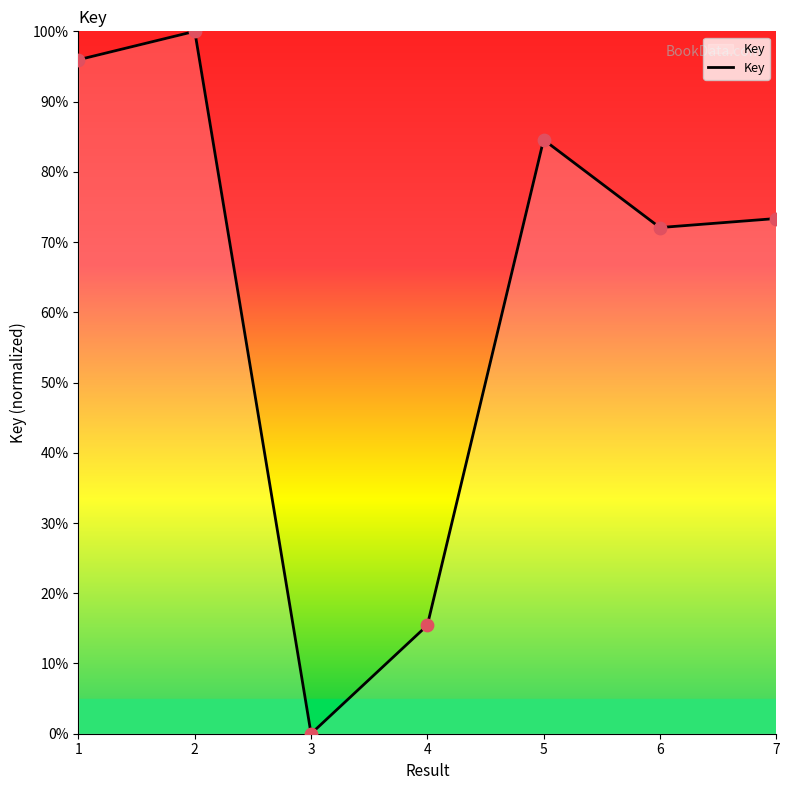

What is the change in value from 5 to 7?

-11.2